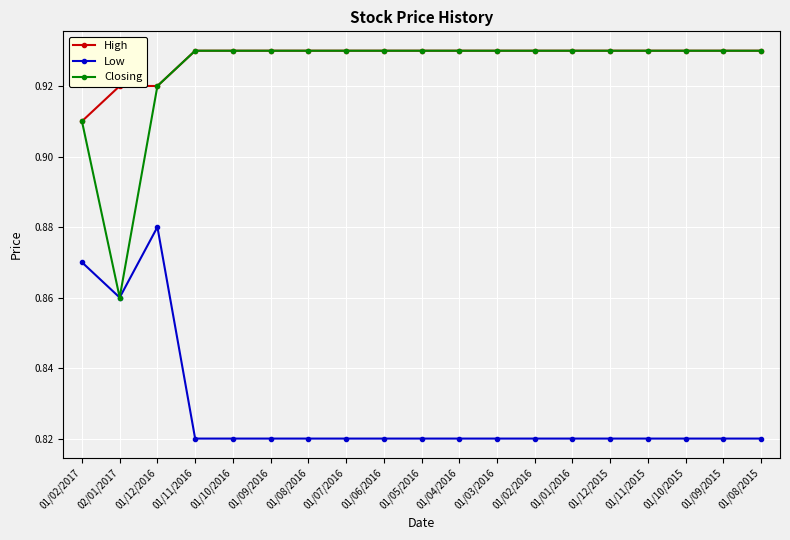

Is the value of High at 01/02/2017 greater than the value of Low at 01/10/2015?

Yes